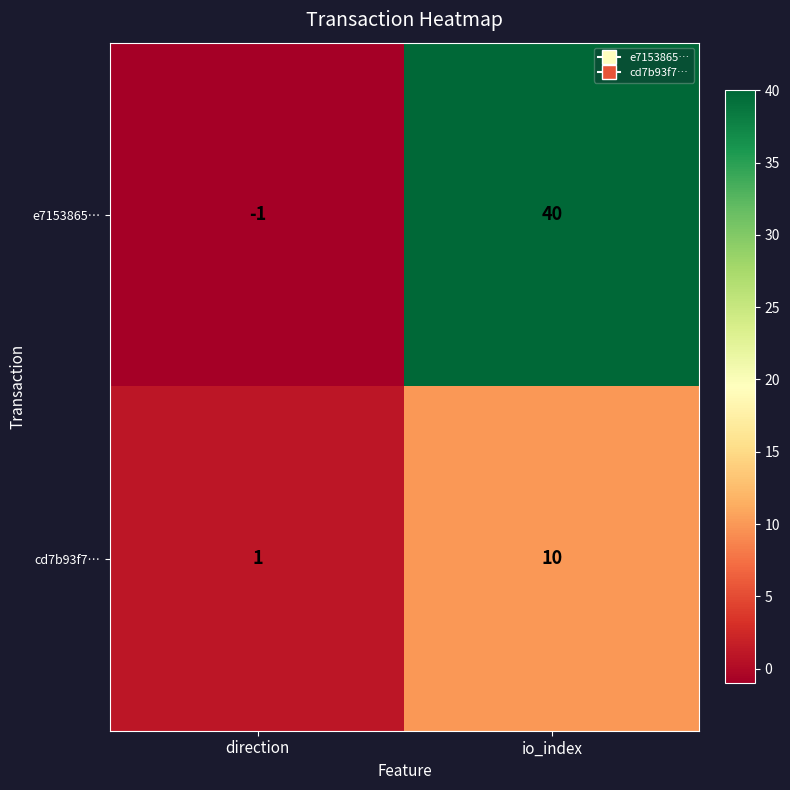

At how many categories does at least one series exceed 2?

1